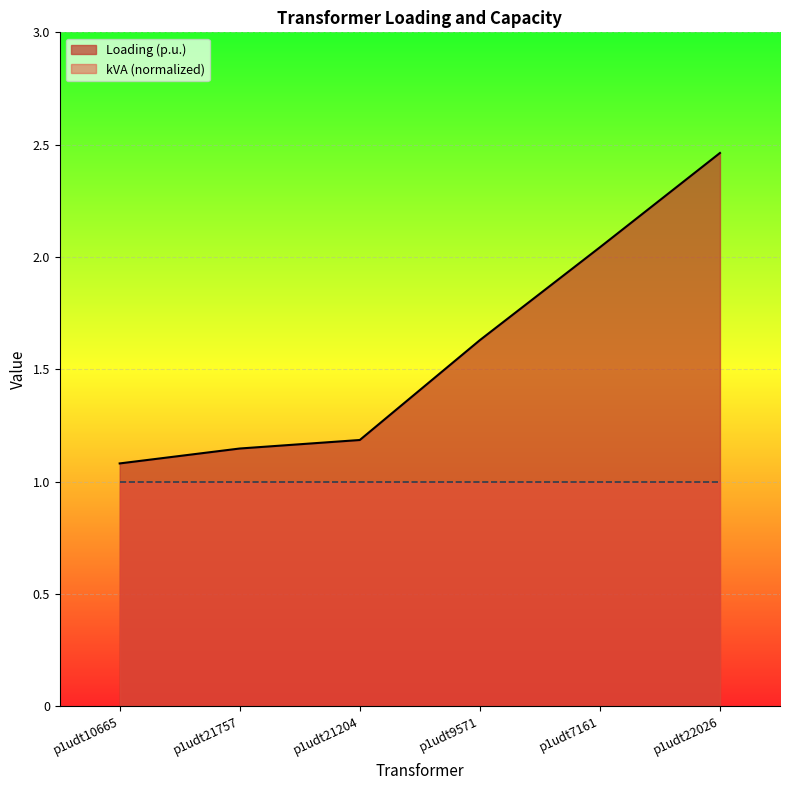

What is the change in value from p1udt21204 to p1udt7161?

+0.9